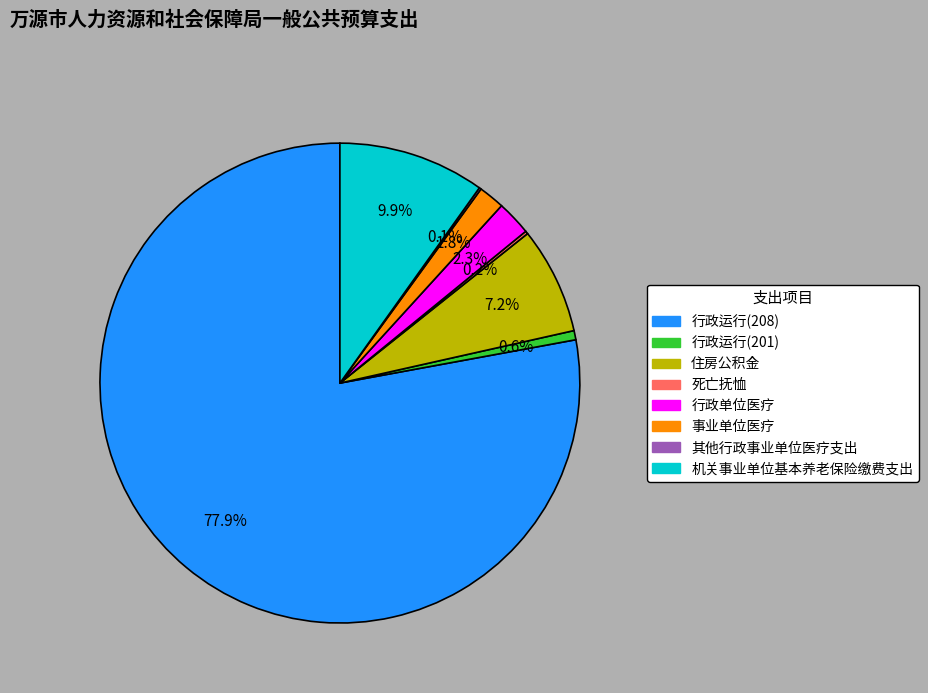

To the nearest percent, what is the average slice percentage?

12%